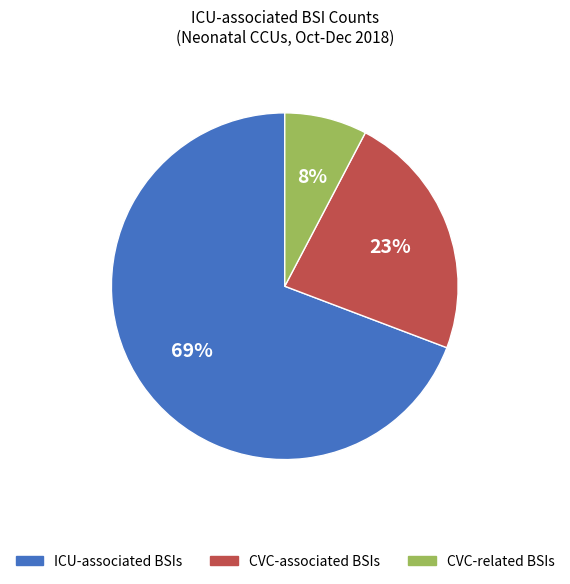

To the nearest percent, what is the combined percentage of CVC-associated BSIs and ICU-associated BSIs?

92%